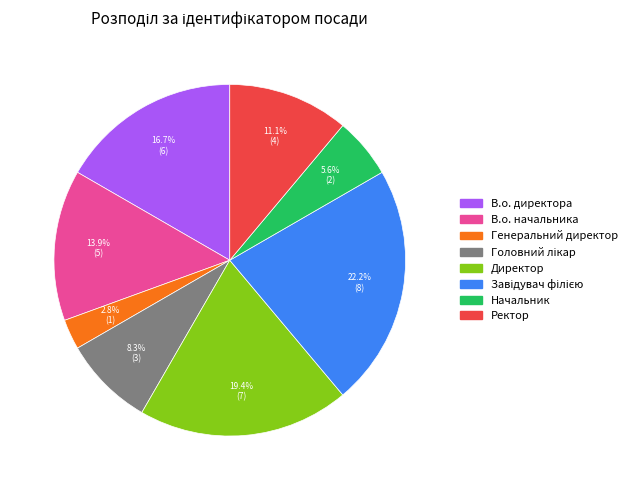

To the nearest percent, what percentage of the pie is Директор?

19%